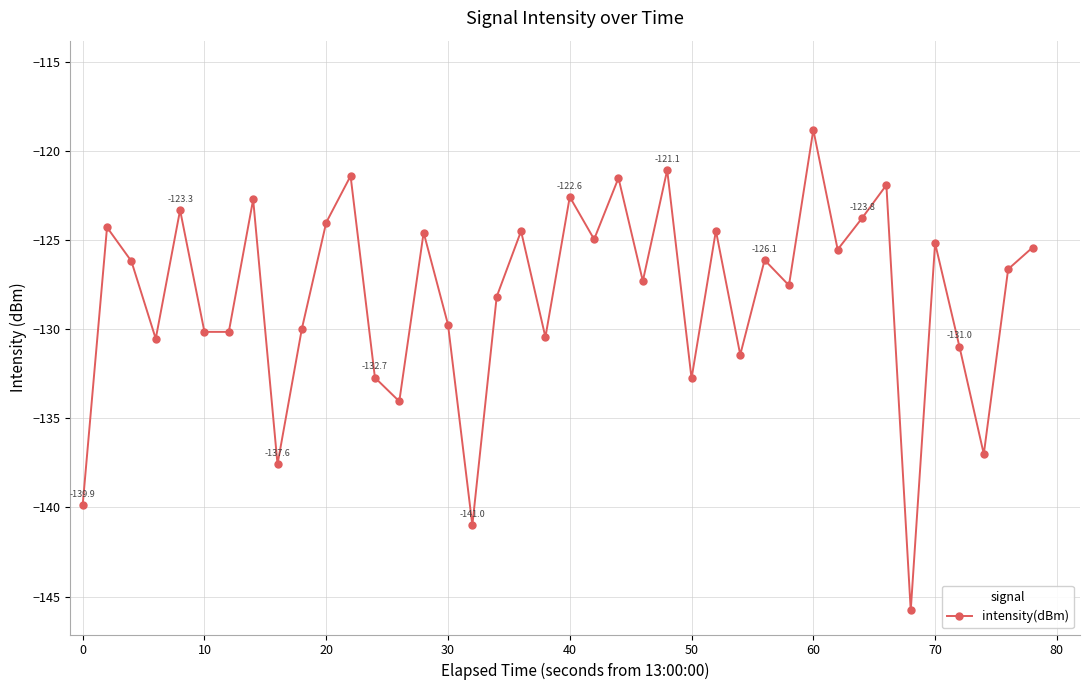

What is the average value?

-128.2